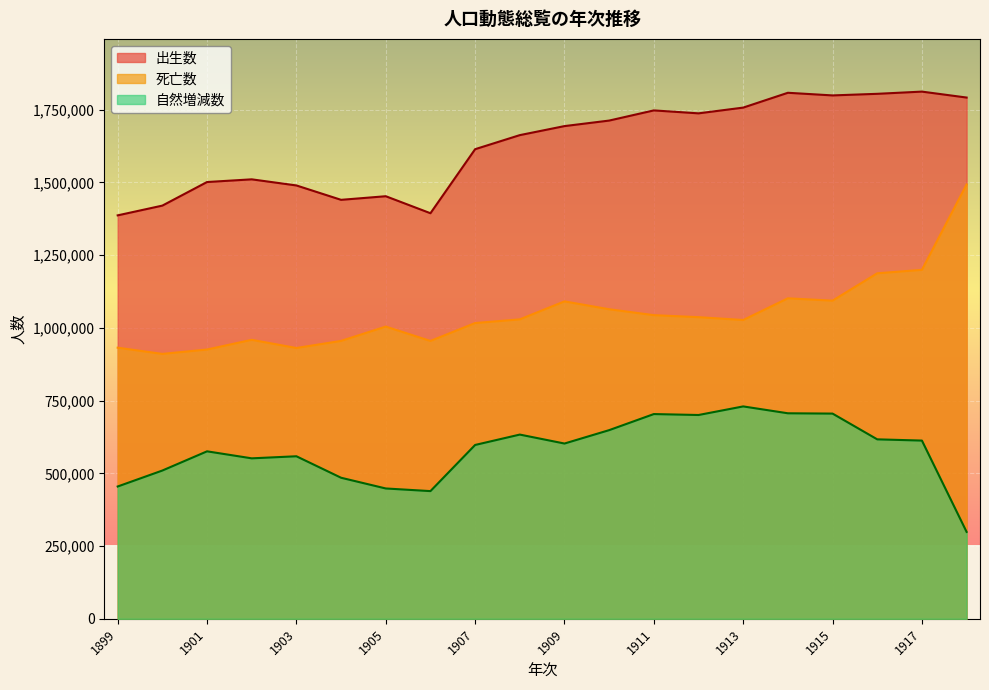

True or false: 出生数 and 自然増減数 intersect in this chart.

False